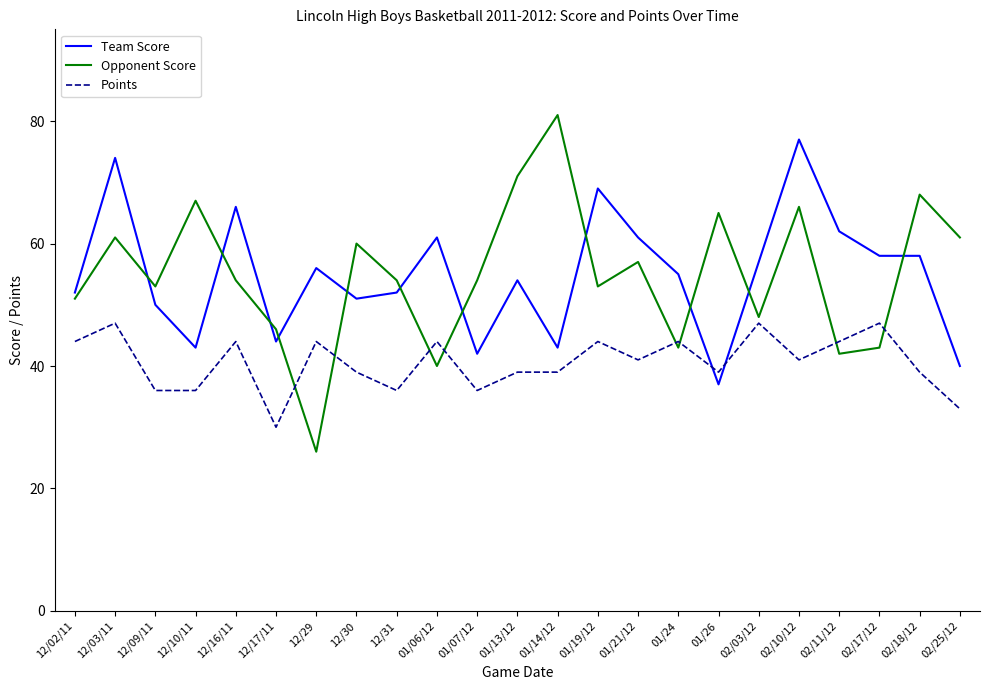

How many interior local peaks does the Opponent Score series have?

8